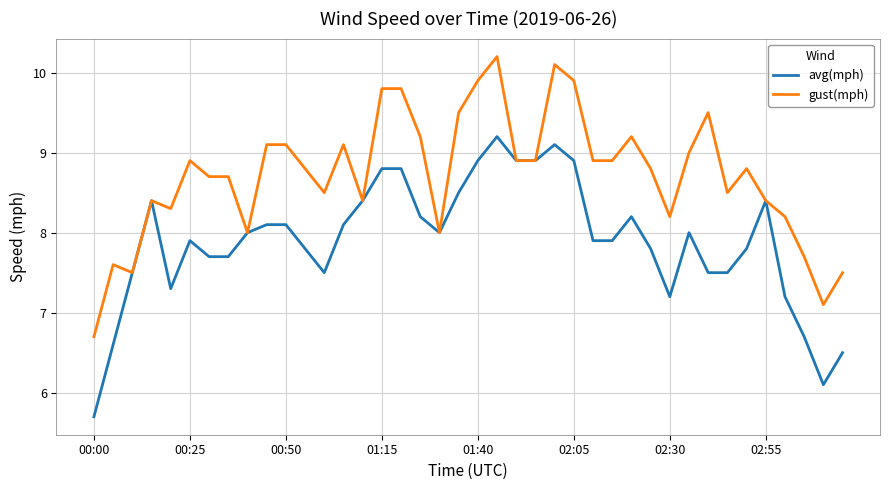

List the series in order of their peak value, highest first.

gust(mph), avg(mph)